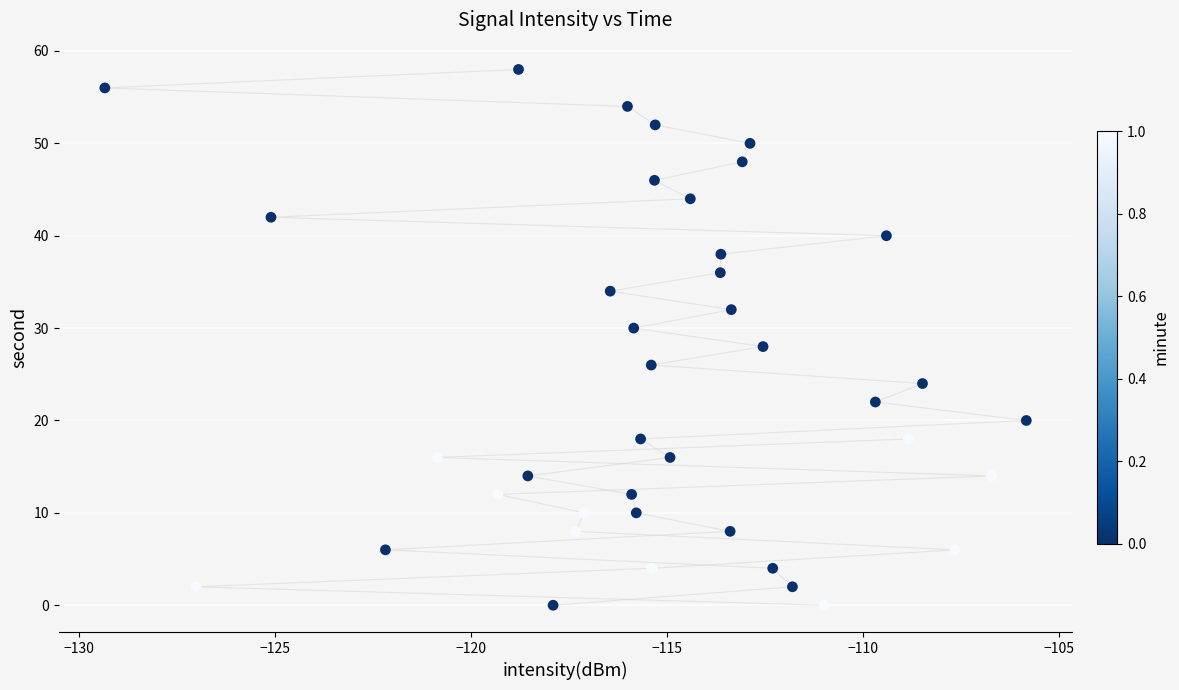

What is the range of Y values (max minus min)?

58